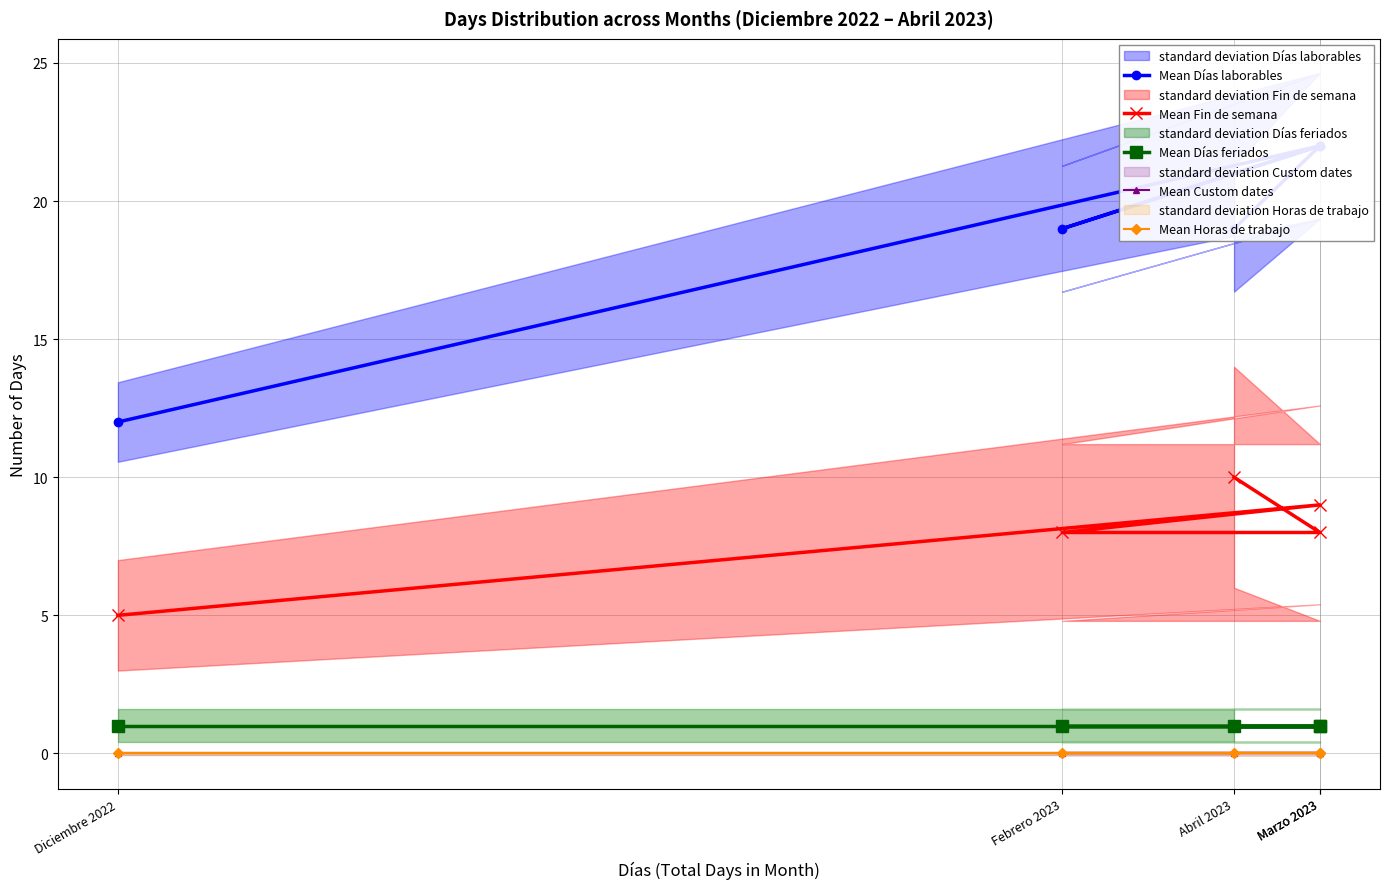

Which series has the largest range (max minus min)?

Mean Días laborables